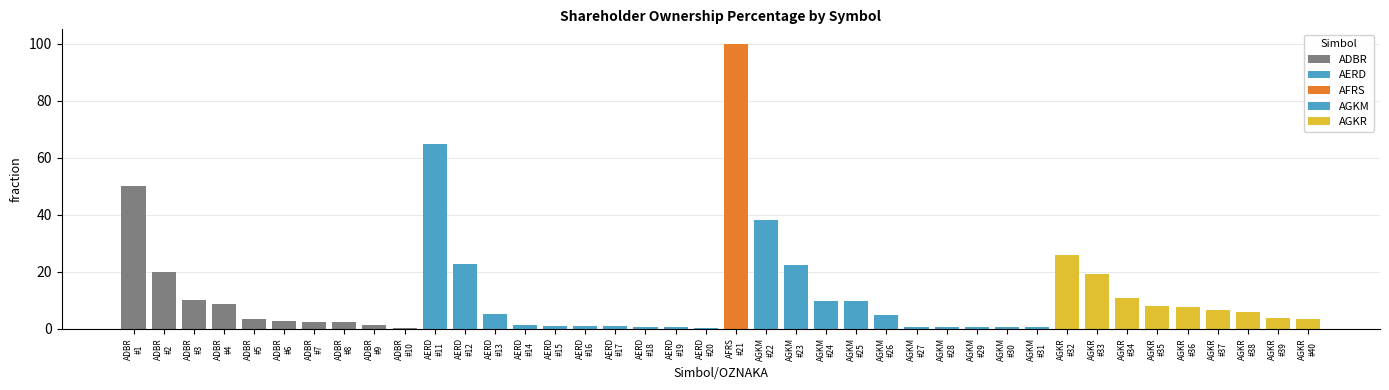

Rank the categories by value from lowest to highest.

ADBR, AERD, AGKM, AGKM, AERD, AGKM, AGKM, AERD, AGKM, AERD, AERD, AERD, ADBR, AERD, ADBR, ADBR, ADBR, ADBR, AGKR, AGKR, AGKM, AERD, AGKR, AGKR, AGKR, AGKR, ADBR, AGKM, AGKM, ADBR, AGKR, AGKR, ADBR, AGKM, AERD, AGKR, AGKM, ADBR, AERD, AFRS